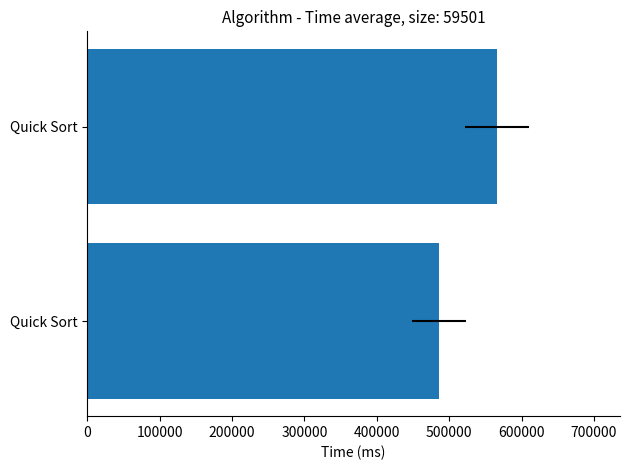

What is the value of the 2nd bar from the left?

566110.6